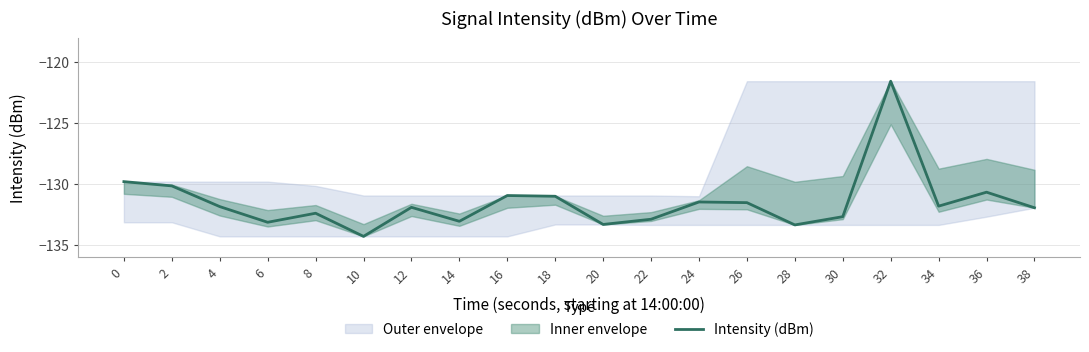

What is the difference between the second highest and second lowest values?

3.6